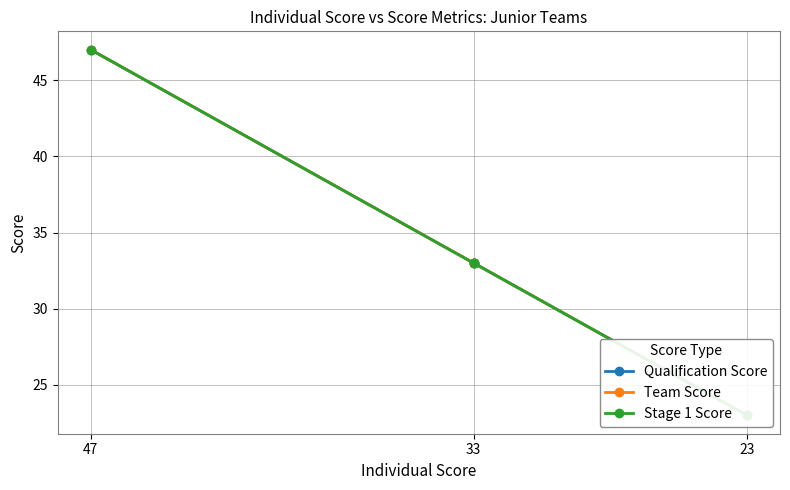

List the series in order of their peak value, lowest first.

Qualification Score, Team Score, Stage 1 Score